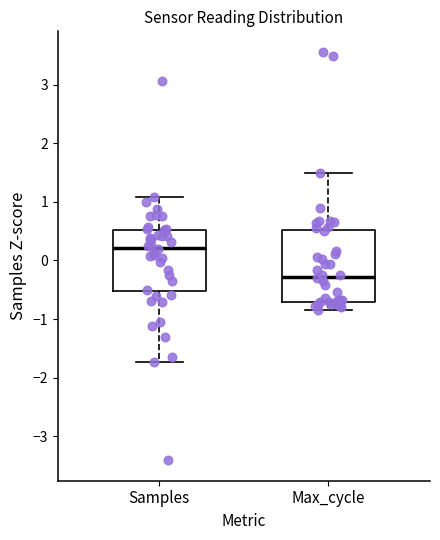

Which box's median line is the highest?

Samples